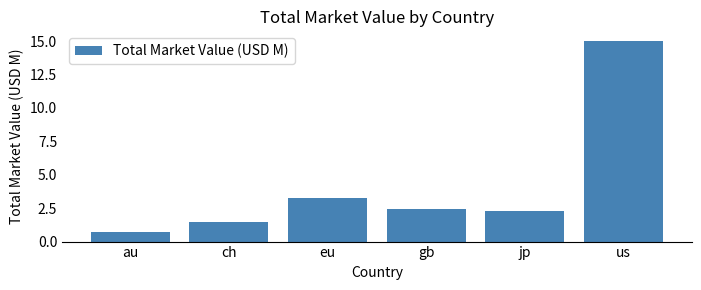

True or false: the data shows 3.3 at eu.

True